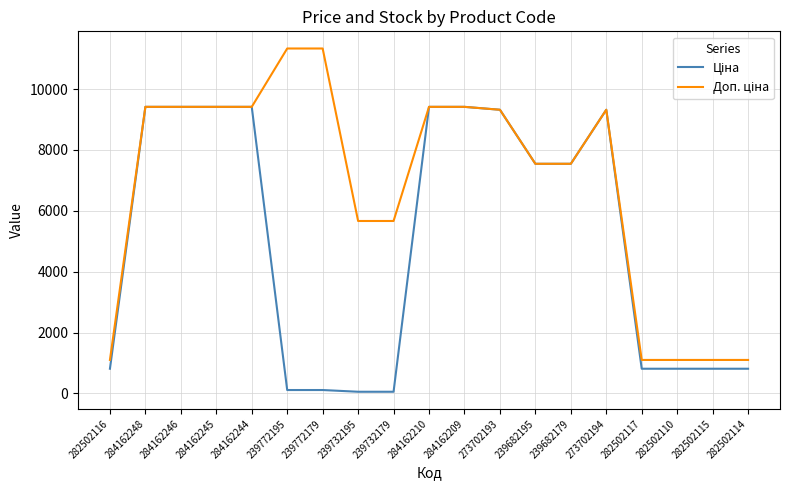

What is the maximum value shown in the chart?

11334.0